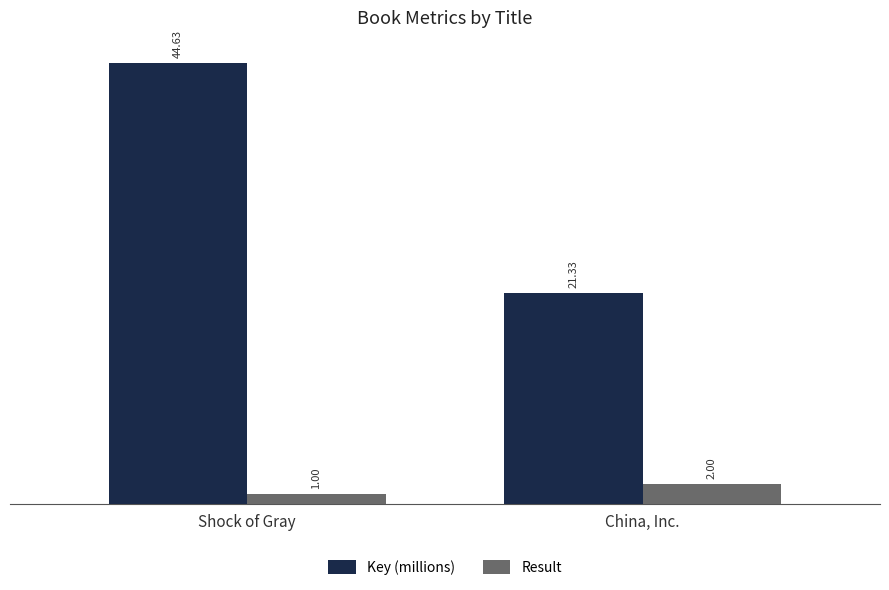

Which series has the widest spread of values?

Key (millions)